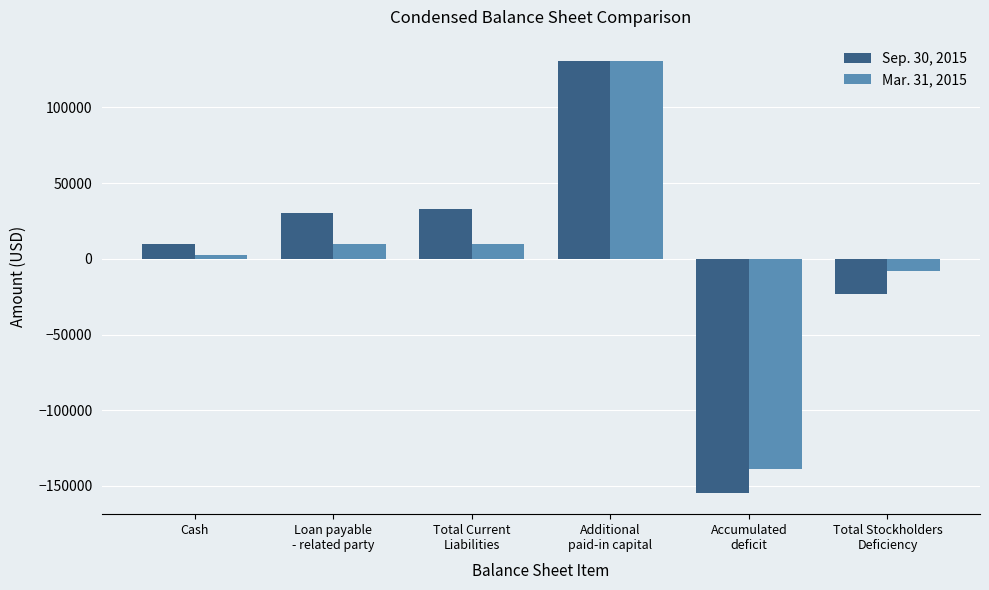

What is the difference between the Sep. 30, 2015 values at Total Stockholders
Deficiency and Loan payable
- related party?

53433